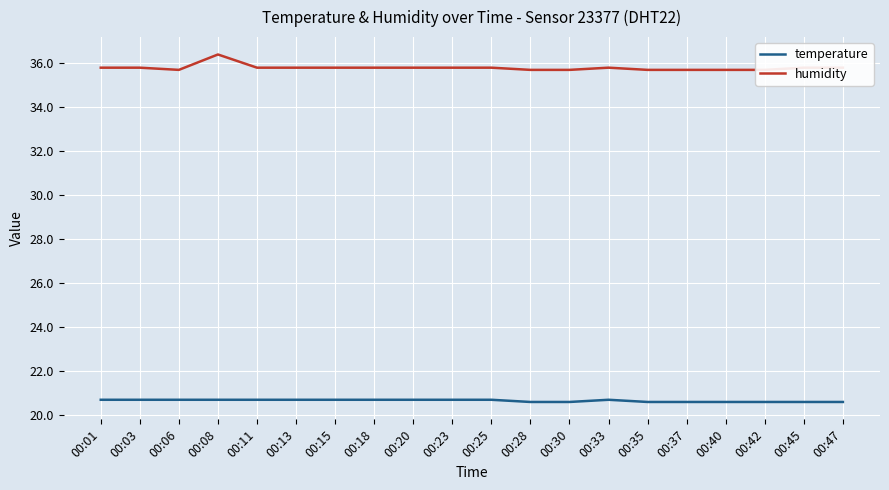

What is the difference between the maximum and minimum values in the temperature series?

0.1